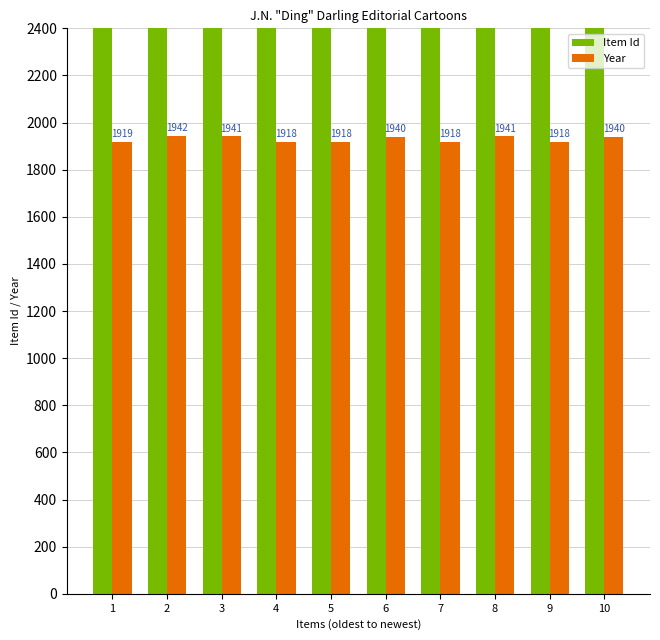

Are the bars horizontal?

No